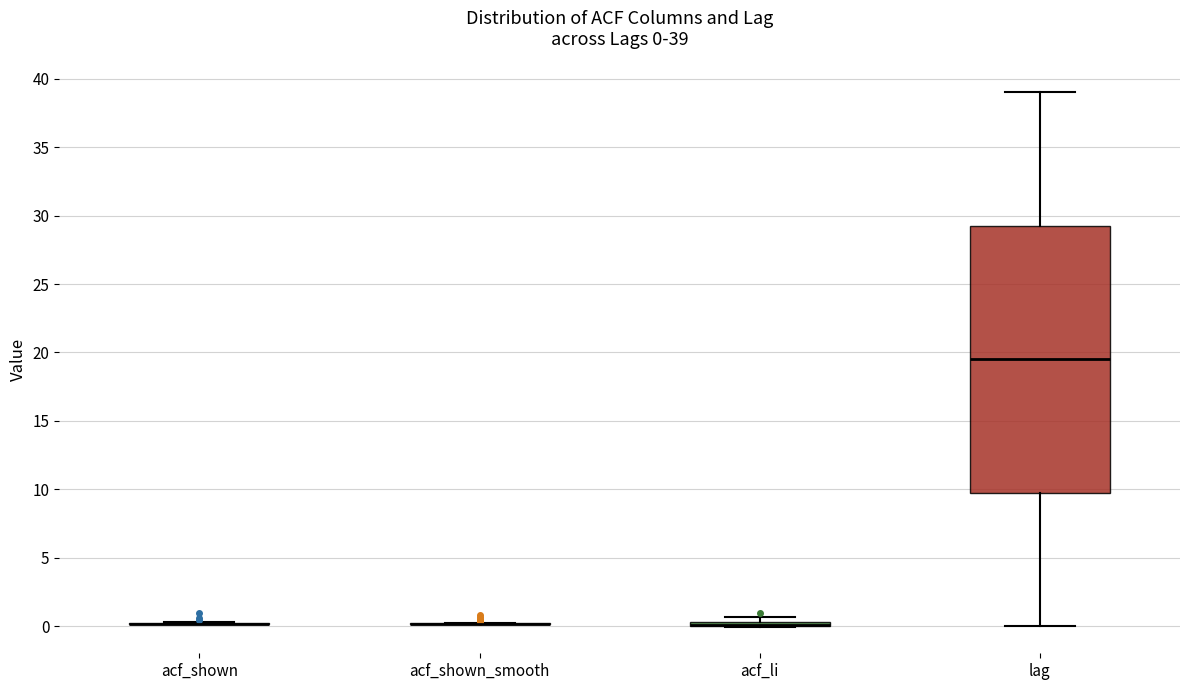

Comparing the boxes themselves (not the whiskers), which one is the tallest?

lag